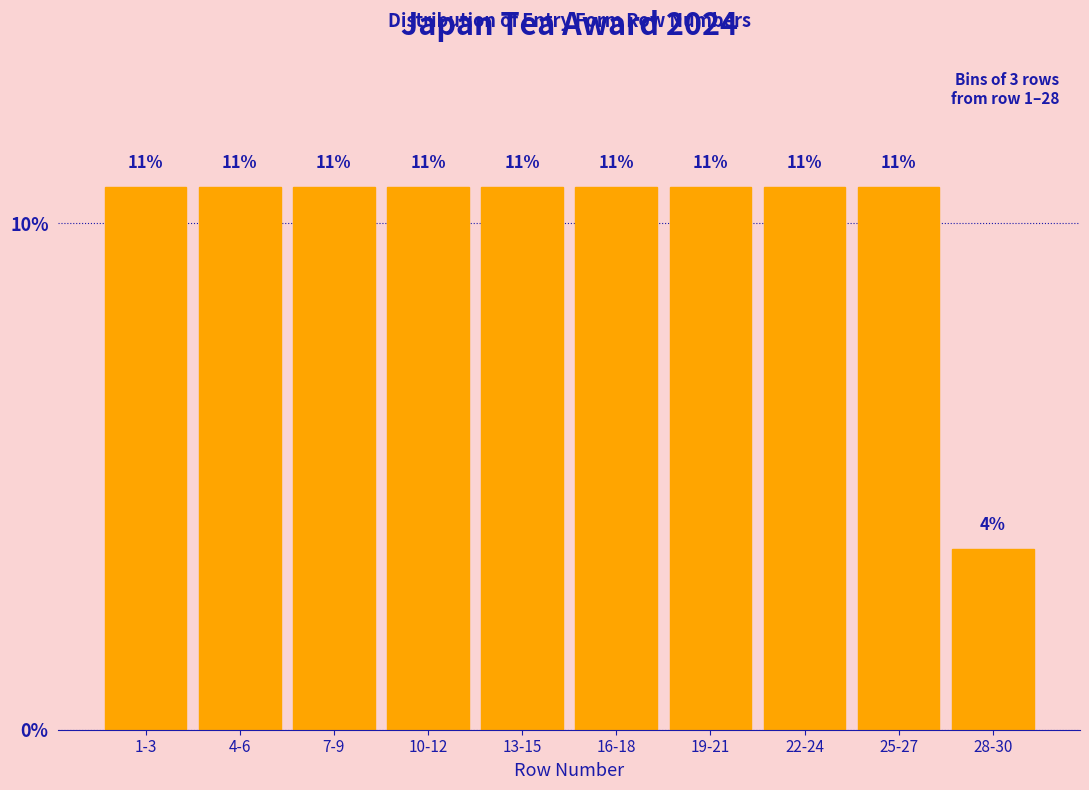

How many bars are there in total?

10